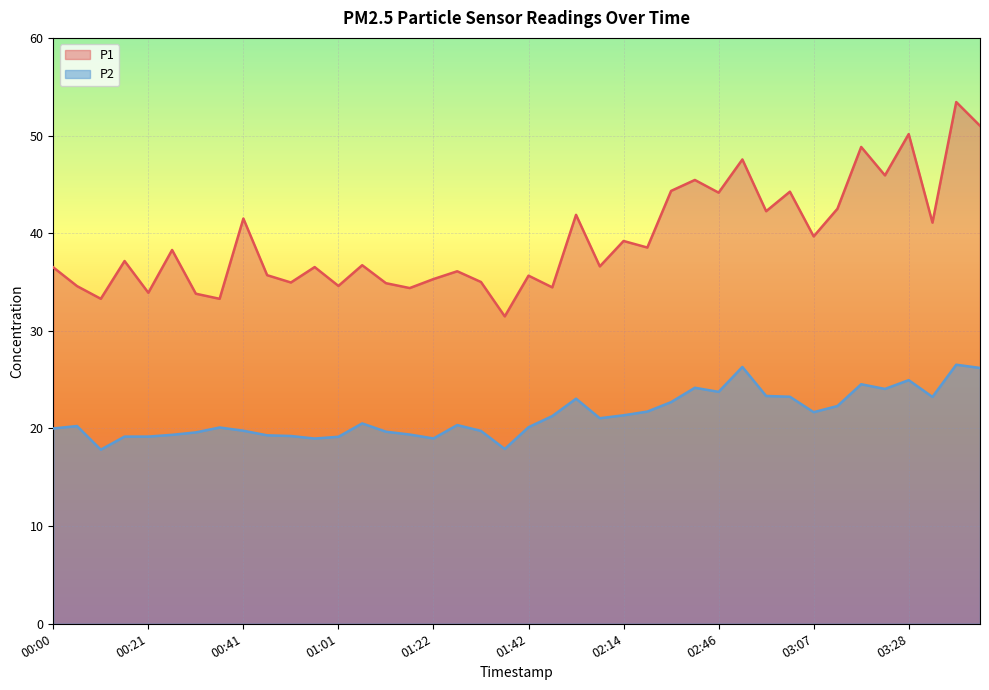

Rank the series at 02:51 from lowest to highest value.

P2, P1